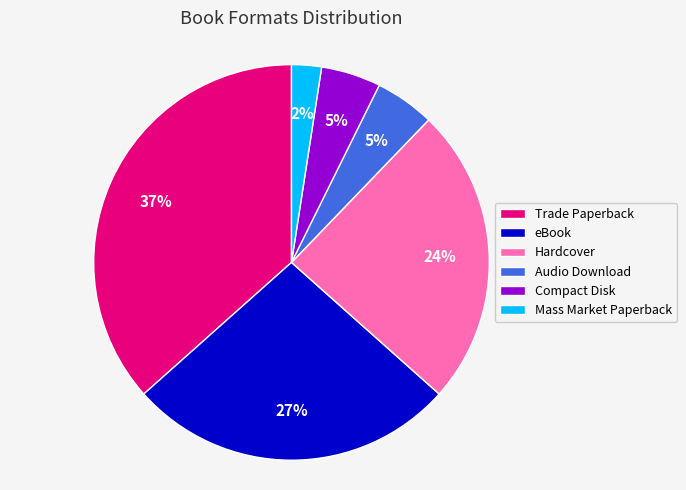

To the nearest percent, what is the difference between the Trade Paperback and eBook slice percentages?

10%